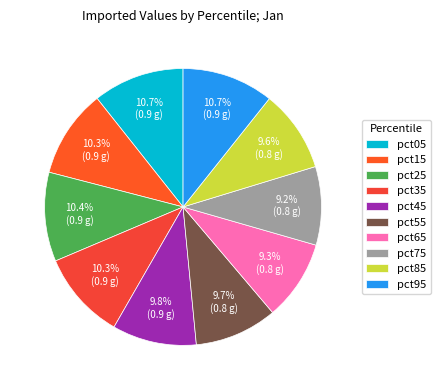

How many slices are in this pie chart?

10